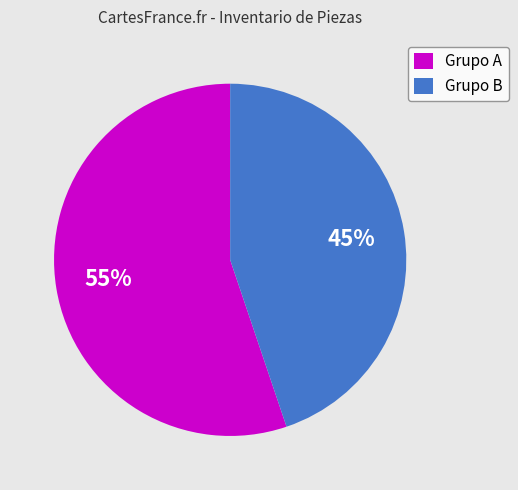

Do Grupo B and Grupo A together represent more than half of the pie?

Yes